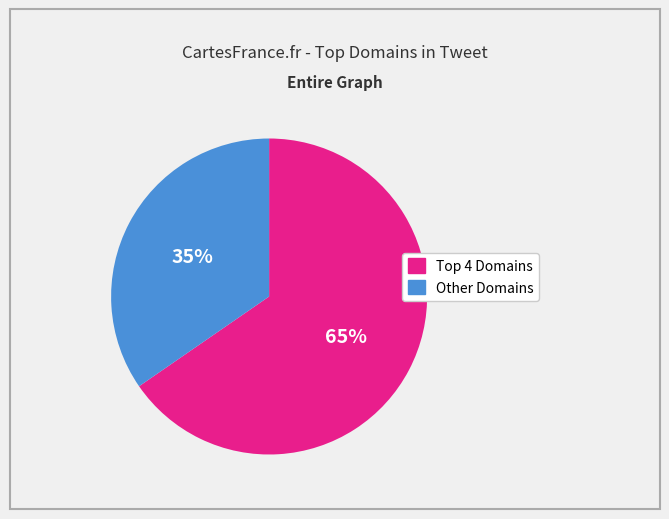

To the nearest percent, what is the average slice percentage?

50%